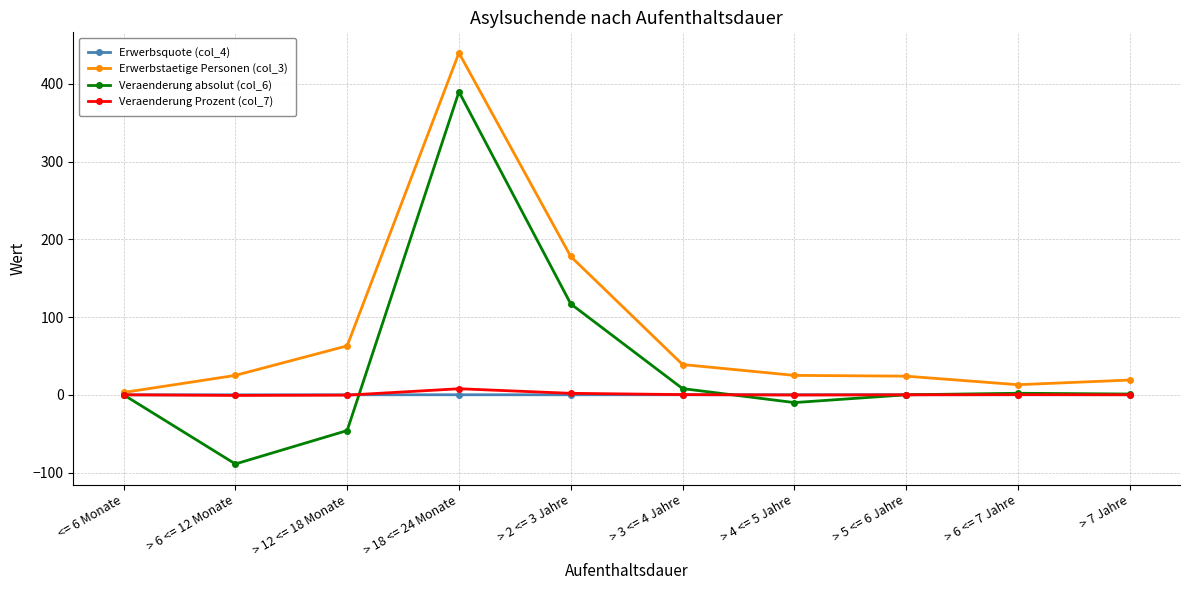

Count the number of categories in the chart.

10